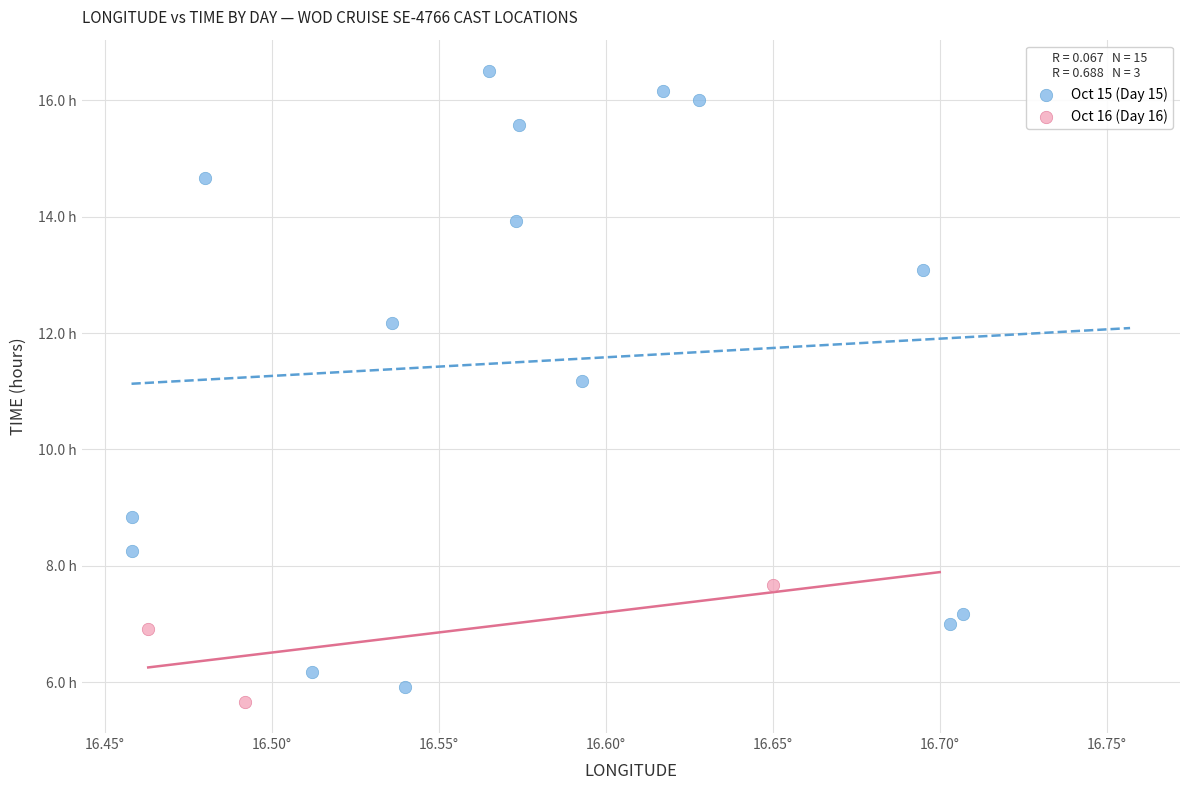

Which series contains the lowest Y value?

Oct 16 (Day 16)